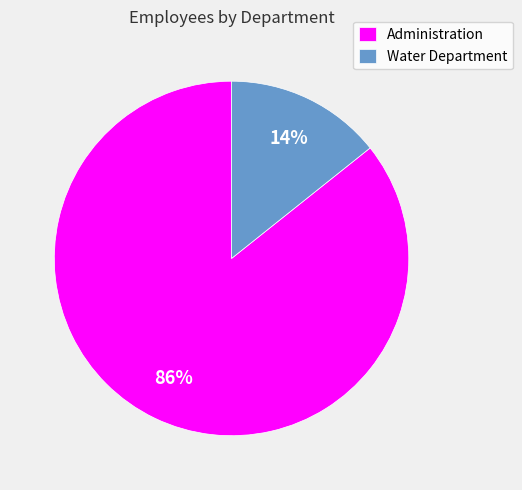

Which slice is the largest?

Administration